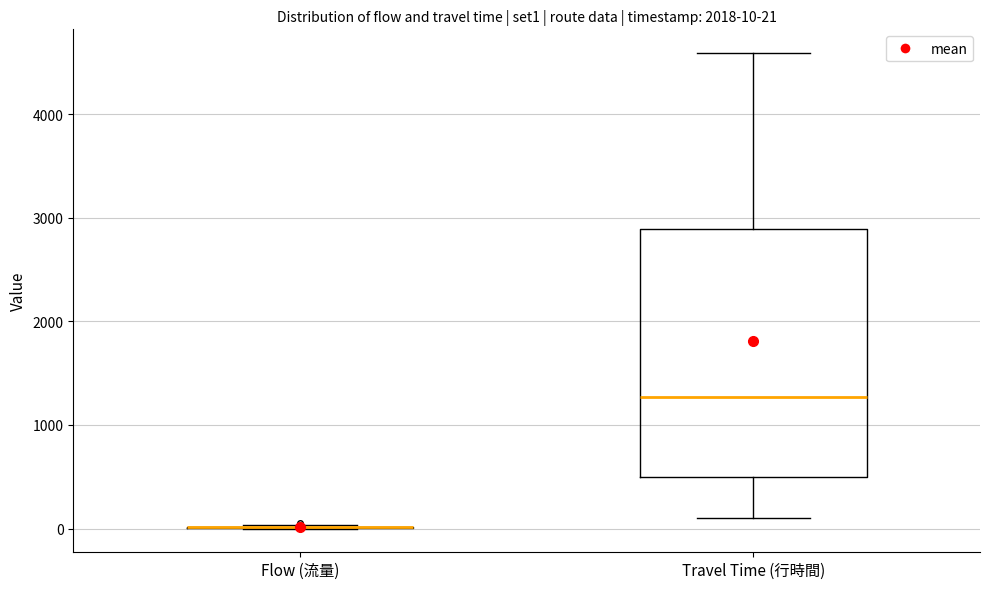

Comparing the boxes themselves (not the whiskers), which one is the tallest?

Travel Time (行時間)